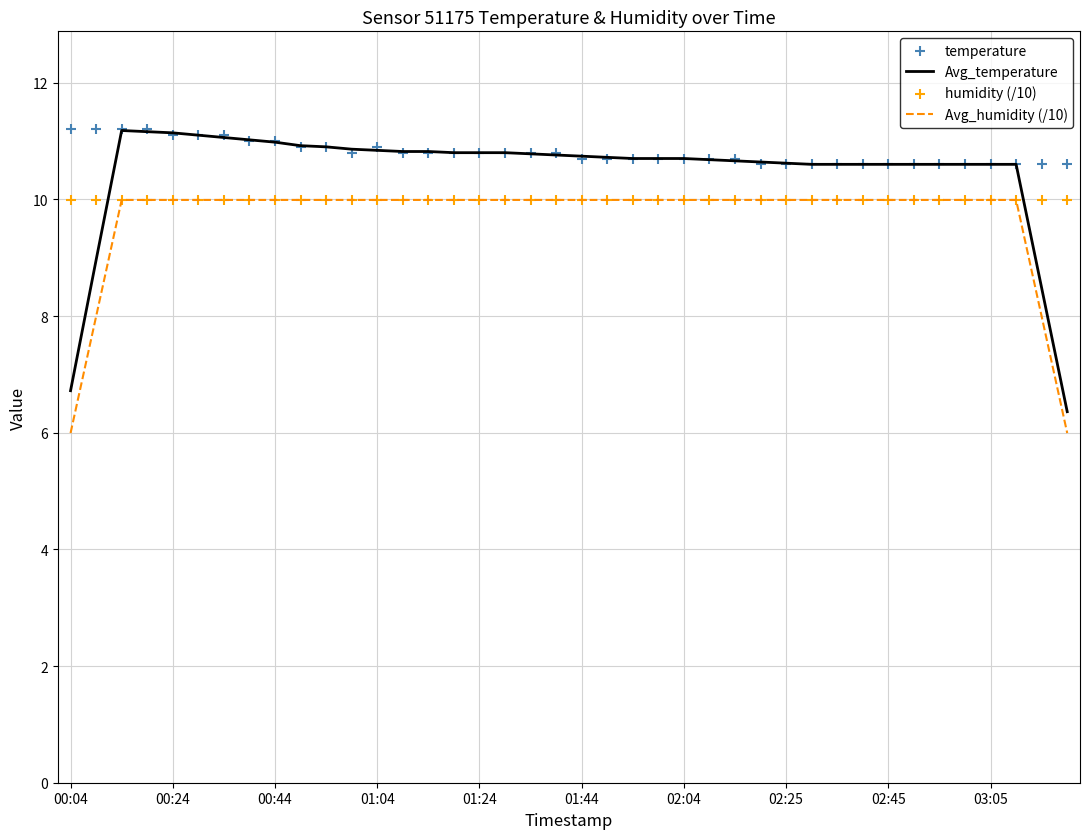

Which series has the largest Y range (max minus min)?

Avg_temperature